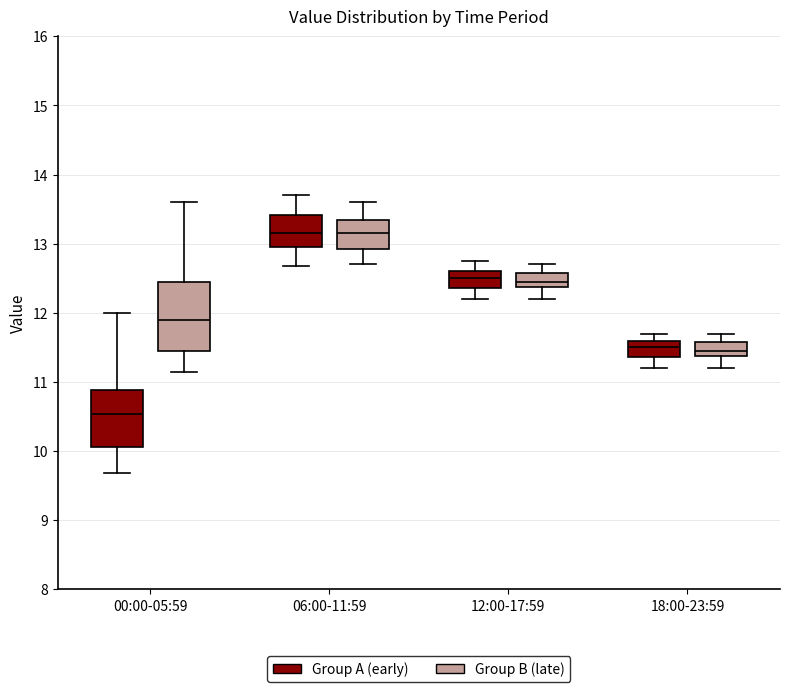

Reading left to right, read every box against the y-axis: the position of its median line, the range the box covers, and the ends of its whiskers. The values are not printed on the chart, so give them approximately, as read against the axis.

00:00-05:59 (Group A (early)): median 10.5, box 10.1 to 10.9, whiskers 9.7 to 12.0
00:00-05:59 (Group B (late)): median 11.9, box 11.5 to 12.5, whiskers 11.2 to 13.6
06:00-11:59 (Group A (early)): median 13.2, box 13.0 to 13.4, whiskers 12.7 to 13.7
06:00-11:59 (Group B (late)): median 13.2, box 12.9 to 13.4, whiskers 12.7 to 13.6
12:00-17:59 (Group A (early)): median 12.5, box 12.4 to 12.6, whiskers 12.2 to 12.8
12:00-17:59 (Group B (late)): median 12.5, box 12.4 to 12.6, whiskers 12.2 to 12.7
18:00-23:59 (Group A (early)): median 11.5, box 11.4 to 11.6, whiskers 11.2 to 11.7
18:00-23:59 (Group B (late)): median 11.5, box 11.4 to 11.6, whiskers 11.2 to 11.7